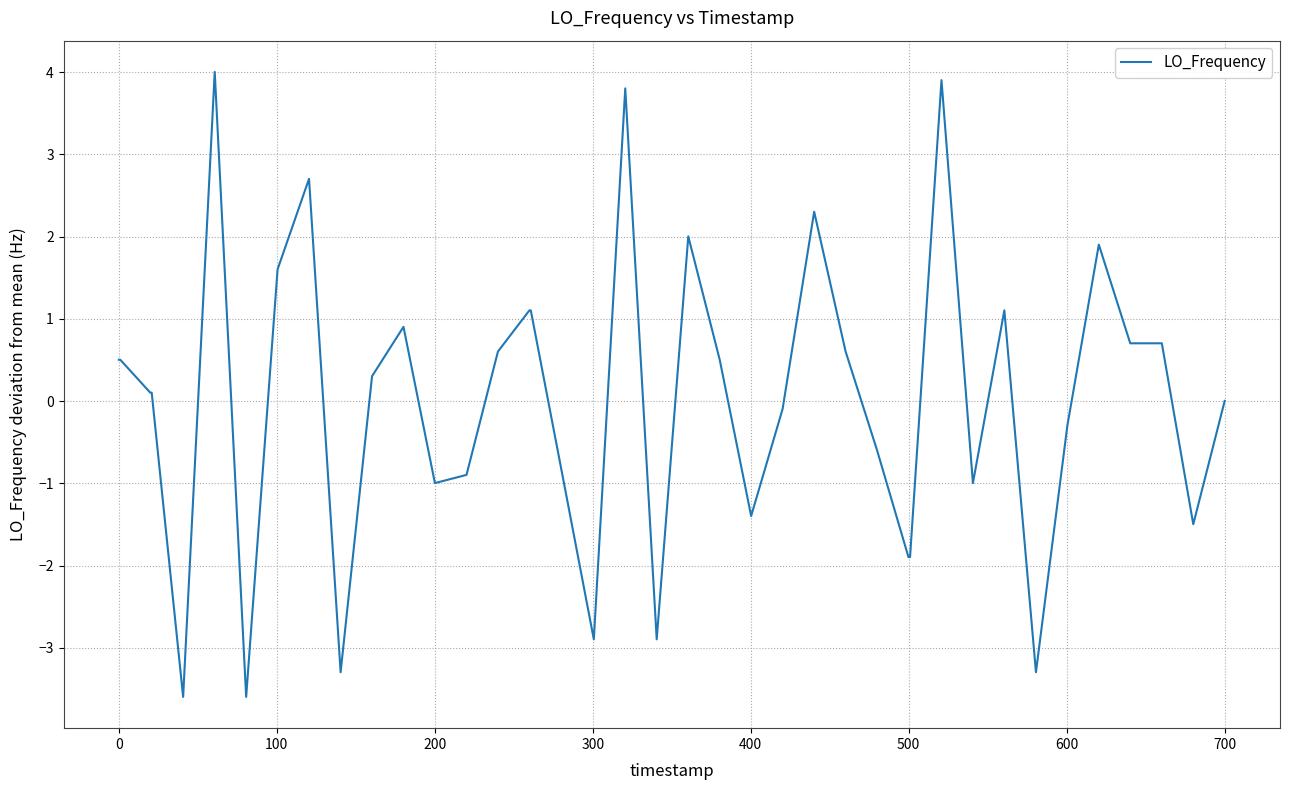

What is the smallest value displayed?

-3.6